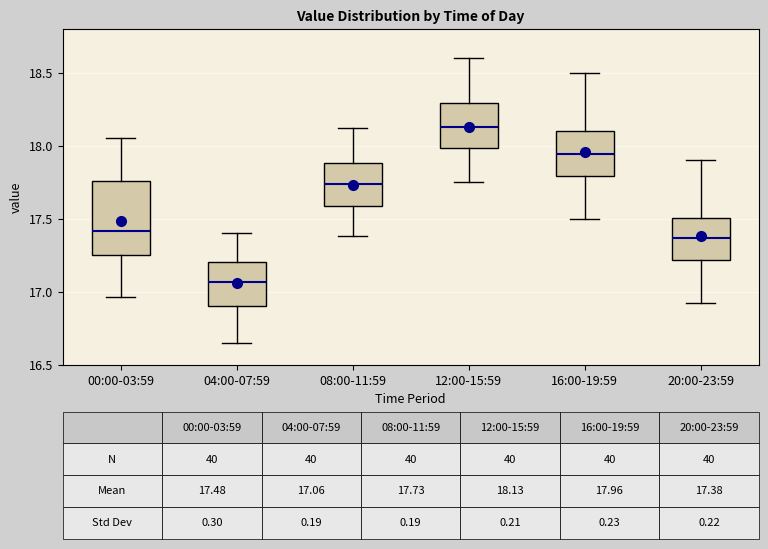

Which box has the lowest median line?

04:00-07:59